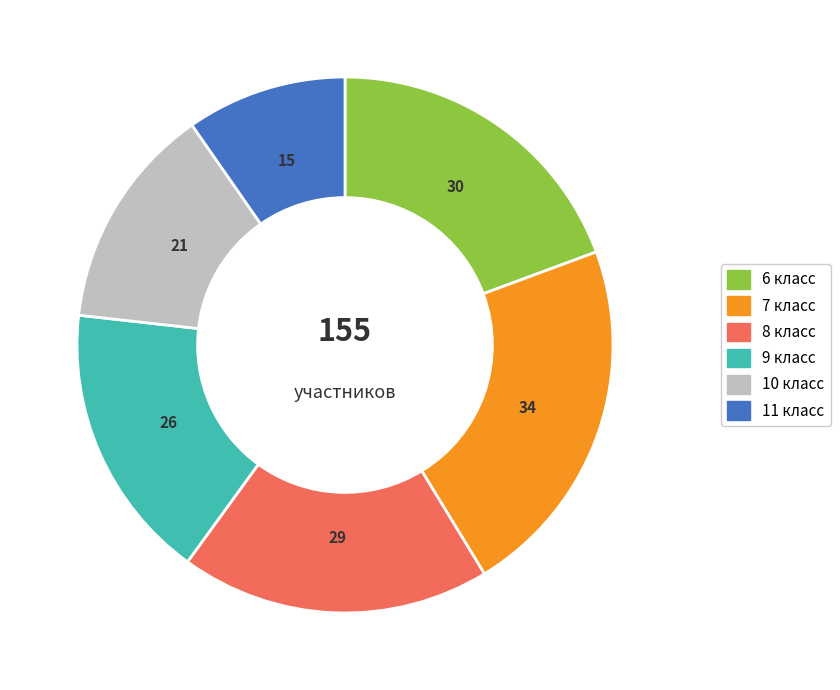

Is there any slice that represents more than half of the pie?

No